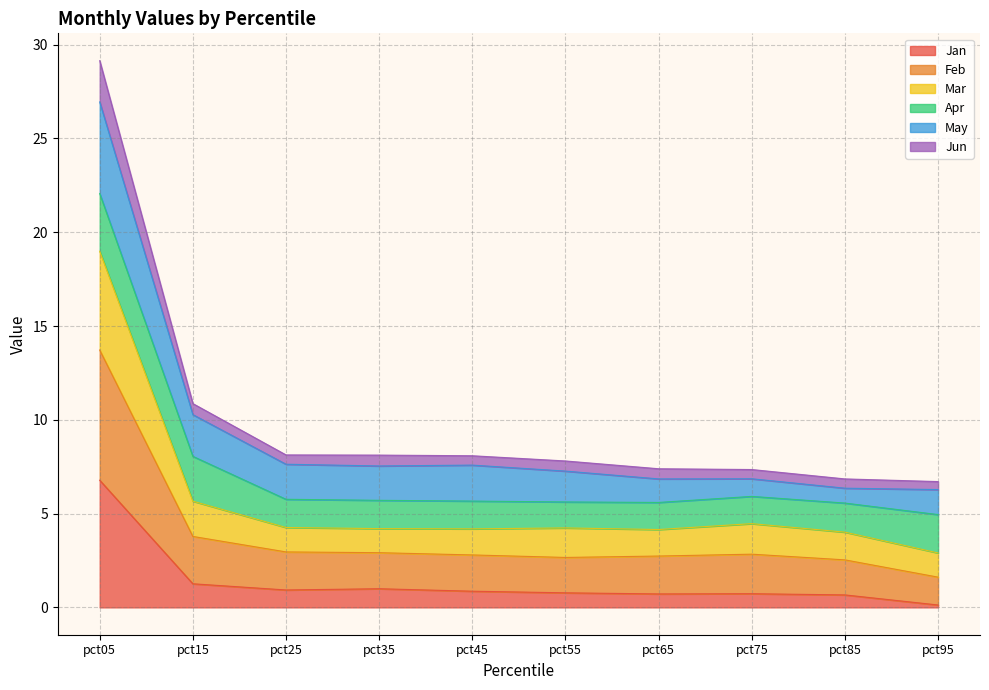

At which category is the sum across all series the highest?

pct05